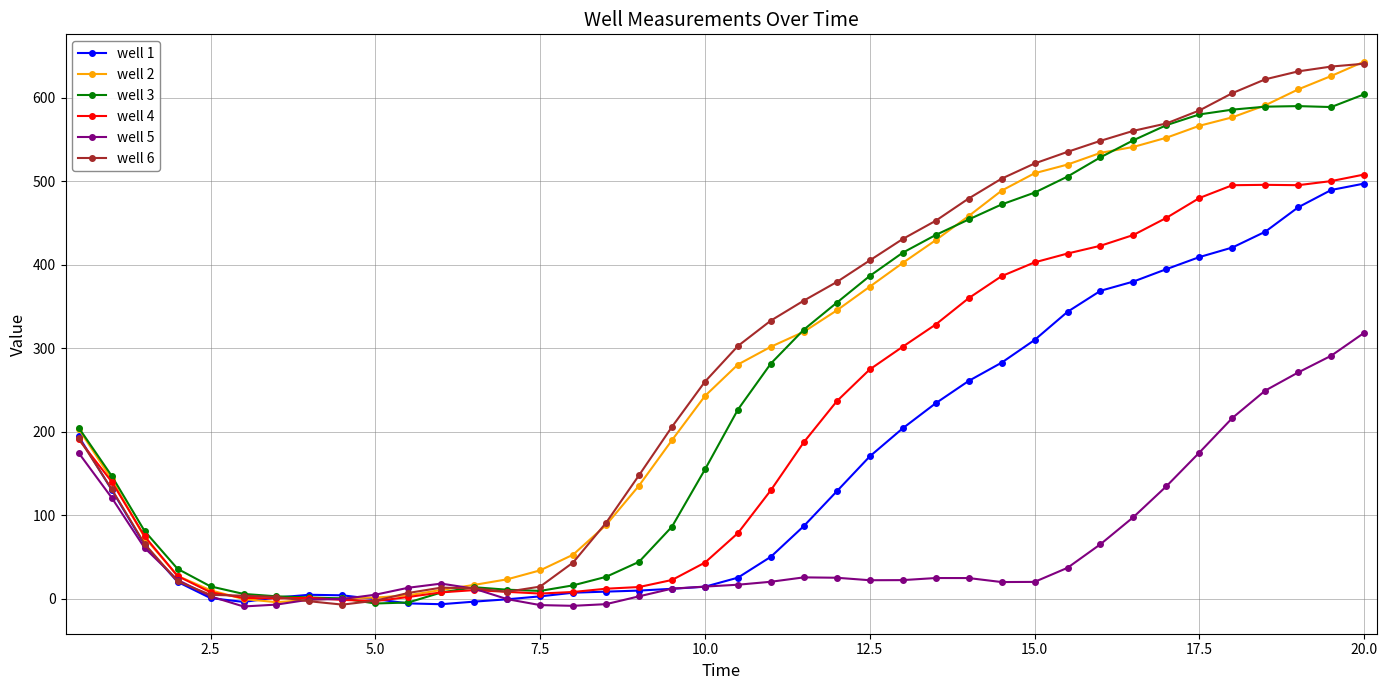

What is the highest value of the well 1 series?

497.1